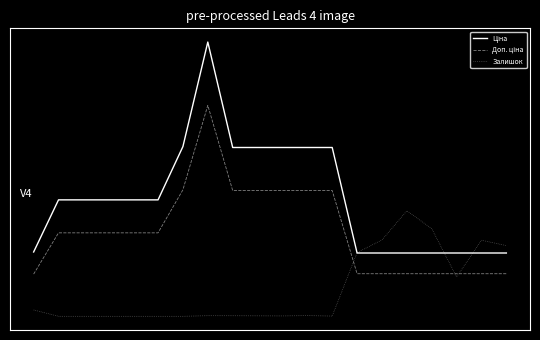

Reading left to right, what are all the values shown in this chart?

Ціна: 0=0.0	1=0.3	2=0.3	3=0.3	4=0.3	5=0.3	6=0.5	7=1.0	8=0.5	9=0.5	10=0.5	11=0.5	12=0.5	13=0.0	14=0.0	15=0.0	16=0.0	17=0.0	18=0.0	19=0.0
Доп. ціна: 0=-0.1	1=0.1	2=0.1	3=0.1	4=0.1	5=0.1	6=0.3	7=0.7	8=0.3	9=0.3	10=0.3	11=0.3	12=0.3	13=-0.1	14=-0.1	15=-0.1	16=-0.1	17=-0.1	18=-0.1	19=-0.1
Залишок: 0=-0.3	1=-0.3	2=-0.3	3=-0.3	4=-0.3	5=-0.3	6=-0.3	7=-0.3	8=-0.3	9=-0.3	10=-0.3	11=-0.3	12=-0.3	13=0.0	14=0.1	15=0.2	16=0.1	17=-0.1	18=0.1	19=0.0